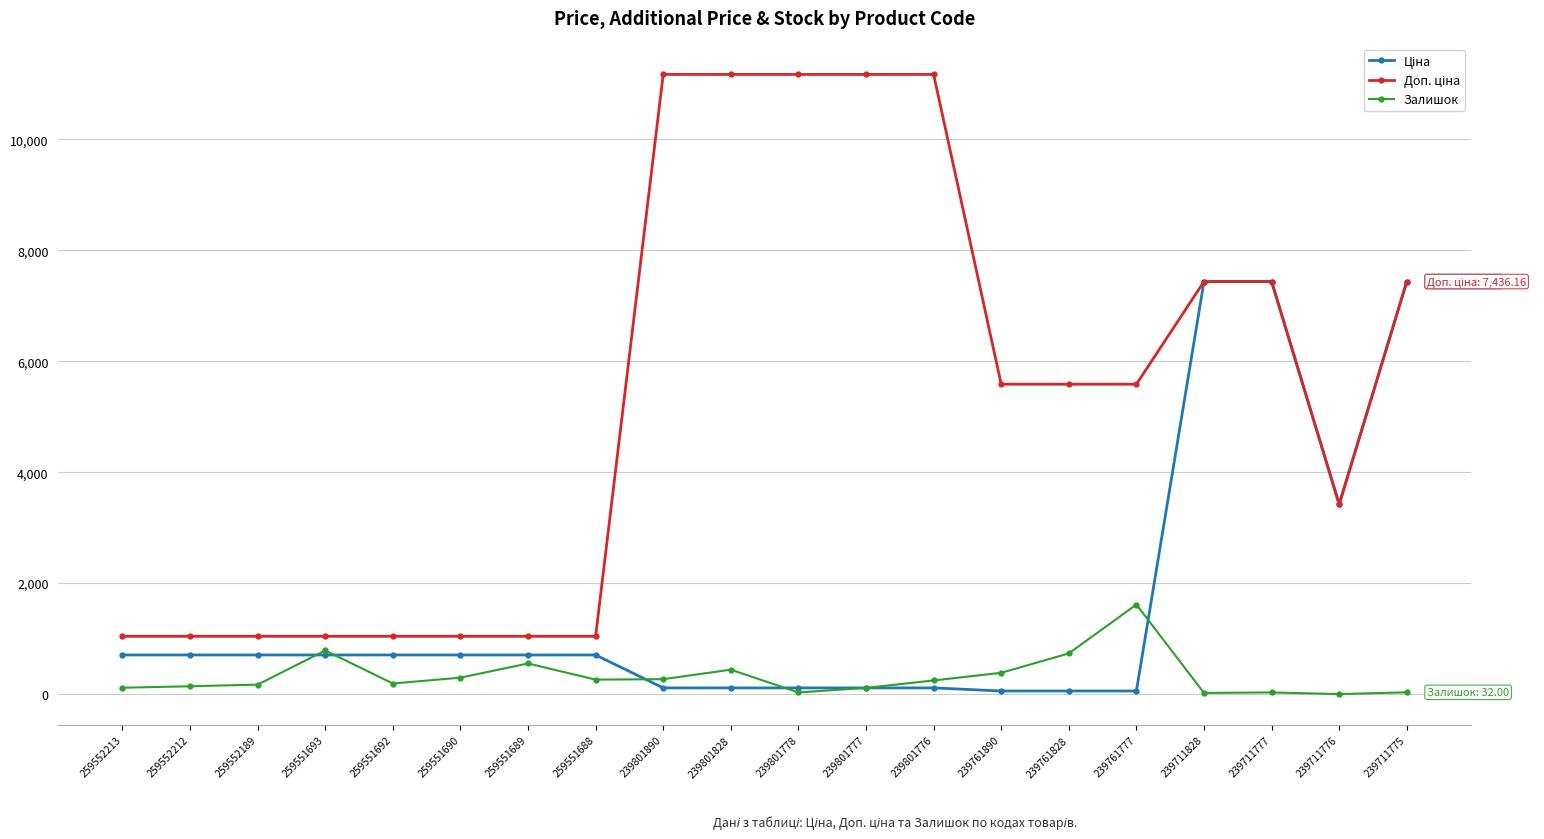

Is it true that Залишок equals 384.0 at 239761890?

True